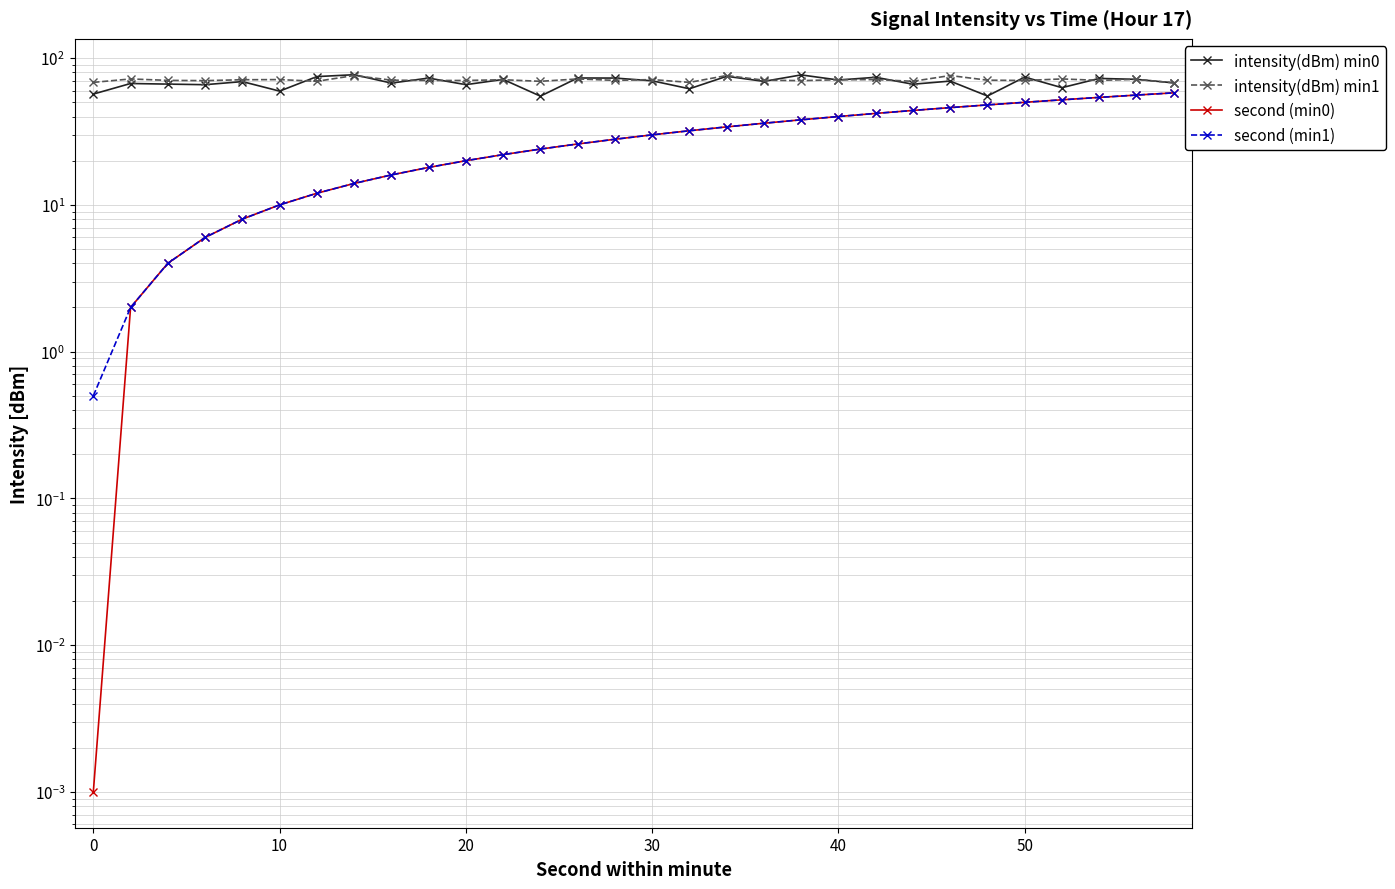

The value of intensity(dBm) min1 at 20 is 96.6. True or false?

False